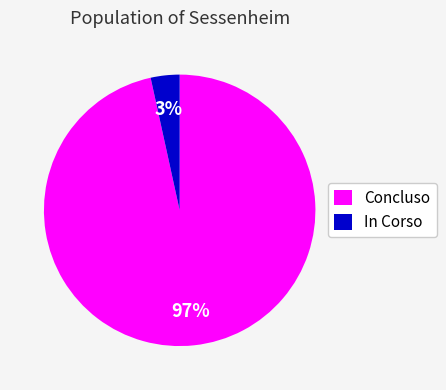

Rank the categories by value from lowest to highest.

In Corso, Concluso